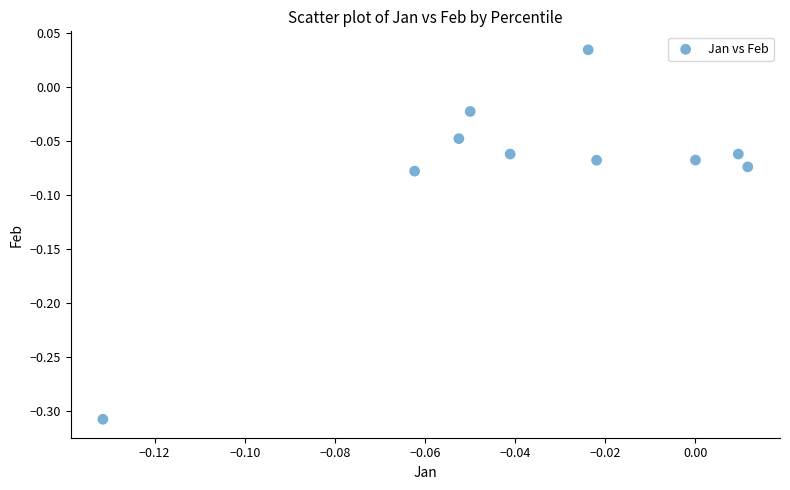

What is the range of Y values (max minus min)?

0.3